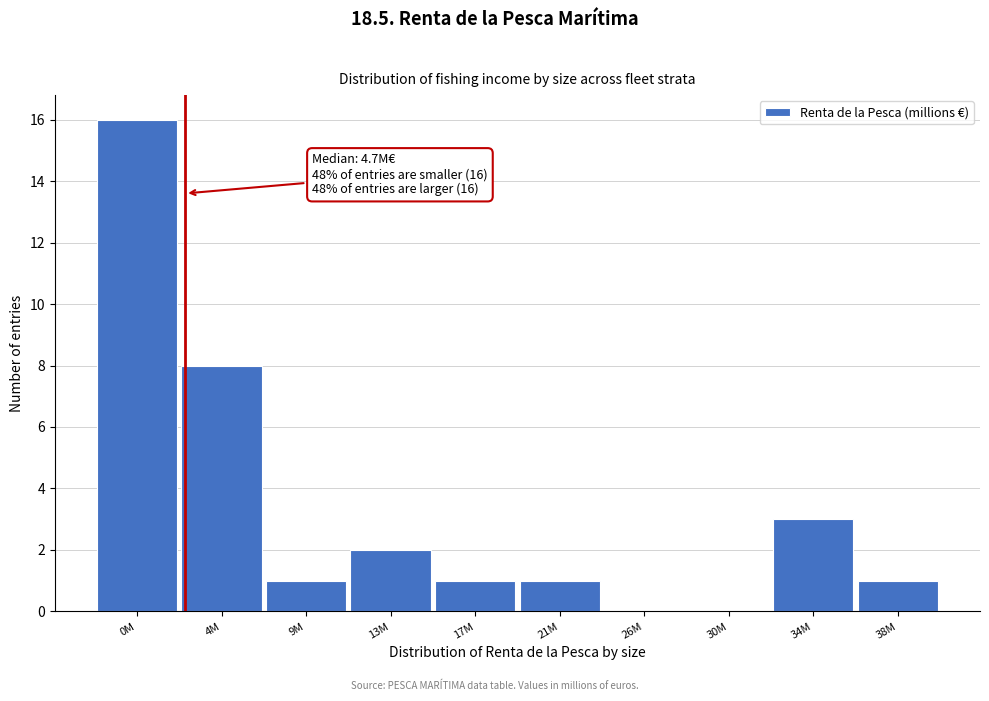

Reading left to right, what are all the values shown in this chart?

0M=16	4M=8	9M=1	13M=2	17M=1	21M=1	26M=0	30M=0	34M=3	38M=1